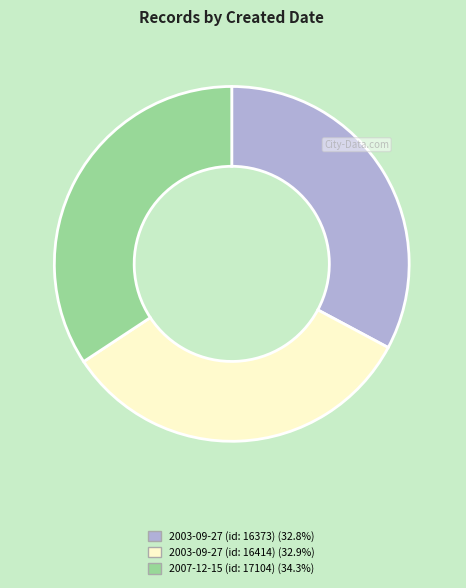

Is there a majority slice in this chart?

No